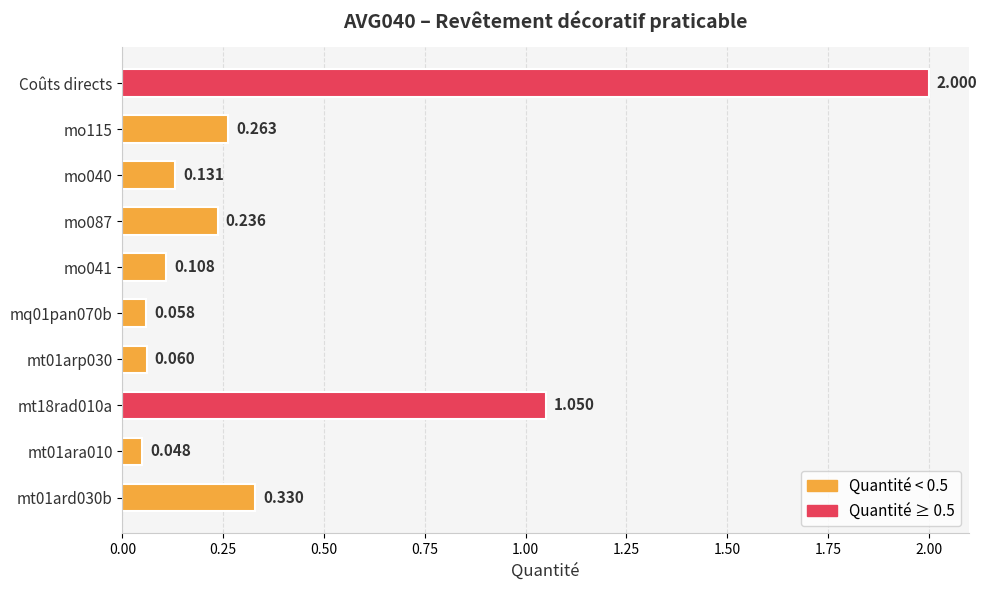

At which category does the chart reach its peak across all series?

Coûts directs